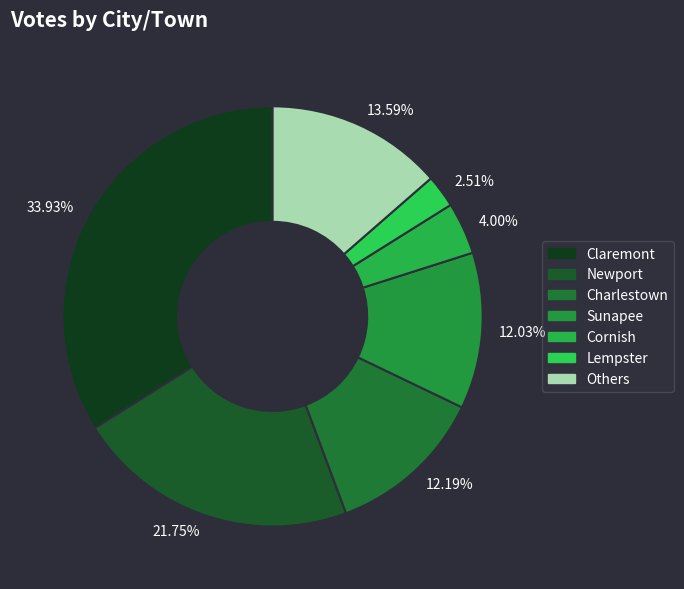

How many segments does this pie chart have?

7